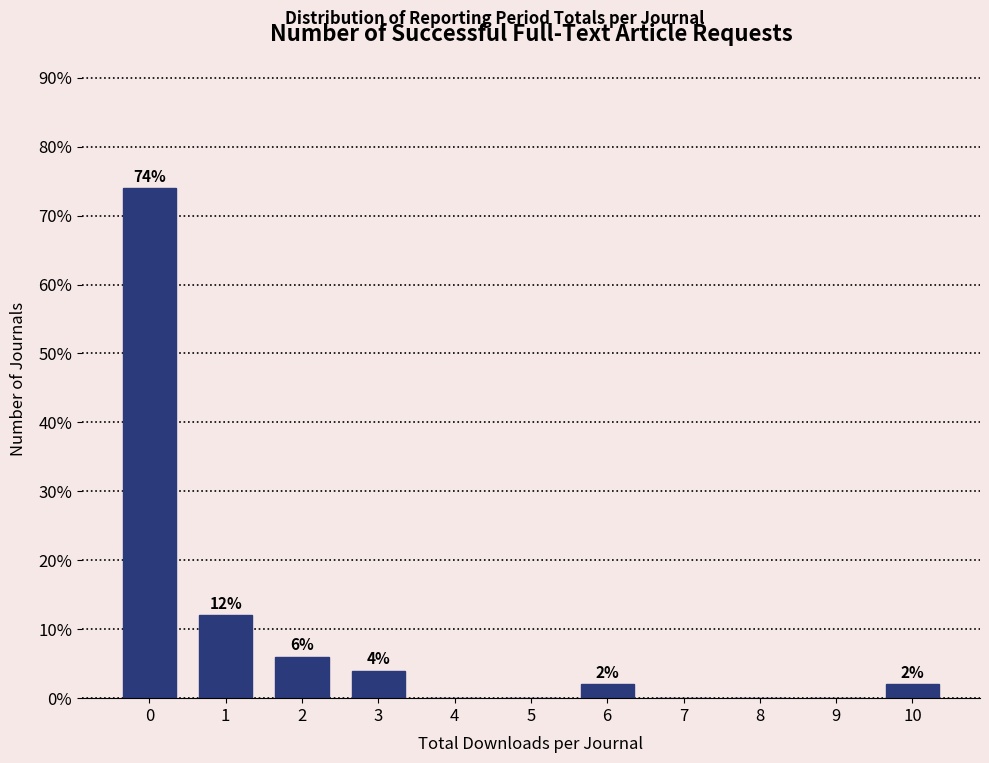

Reading left to right, list all the values displayed in this chart.

0=74	1=12	2=6	3=4	4=0	5=0	6=2	7=0	8=0	9=0	10=2